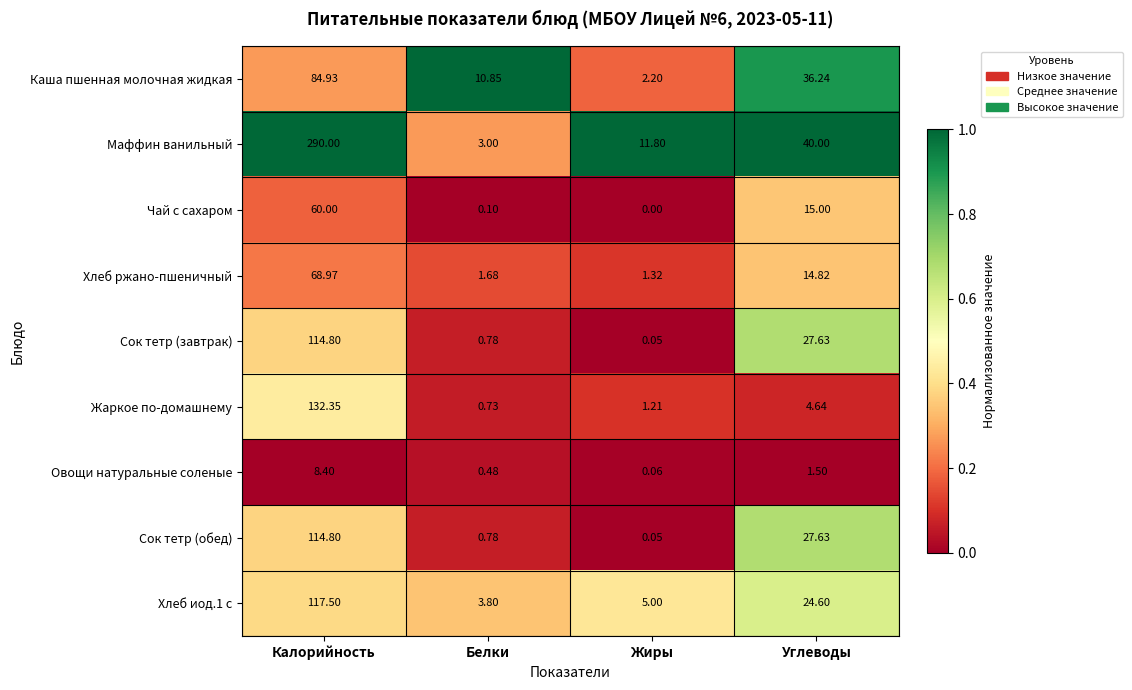

At which label is Хлеб ржано-пшеничный closest to 35?

Углеводы